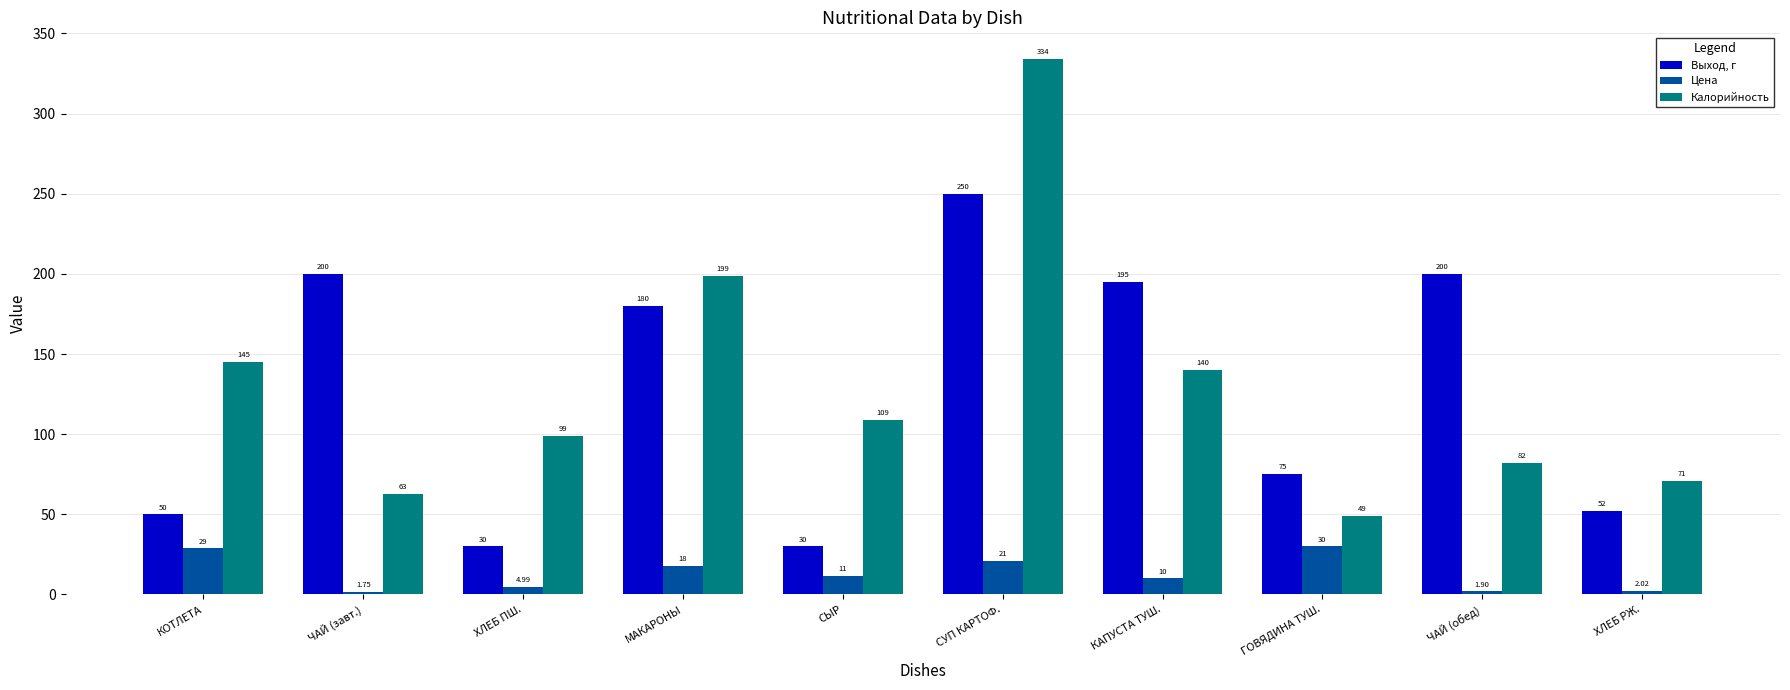

At which label does Калорийность reach its peak?

СУП КАРТОФ.